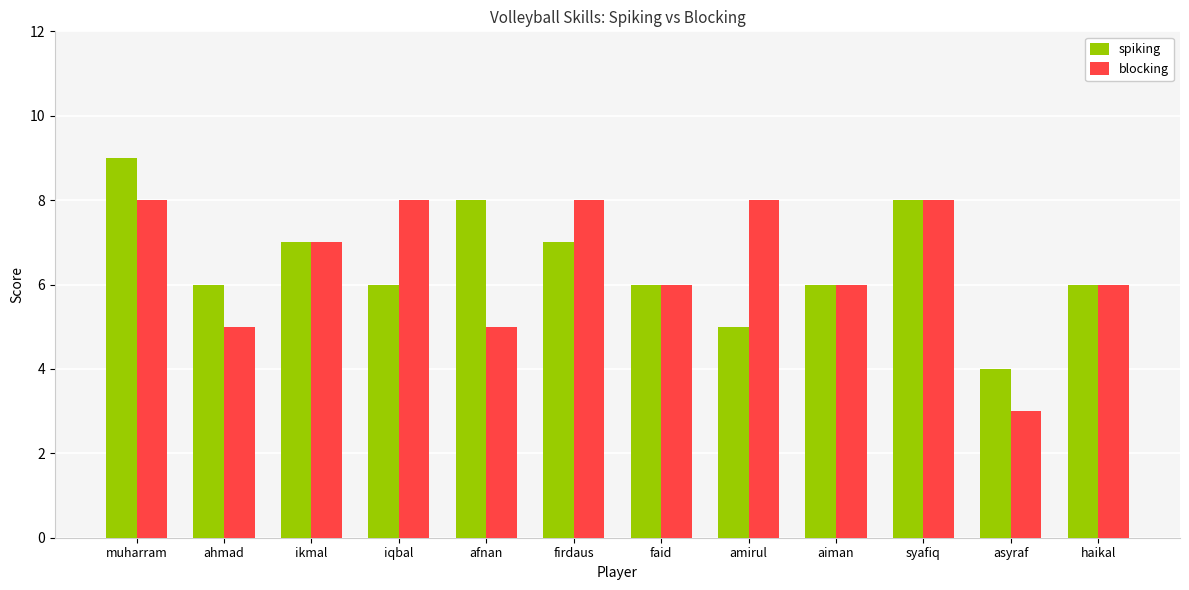

List the series in order of their peak value, lowest first.

blocking, spiking